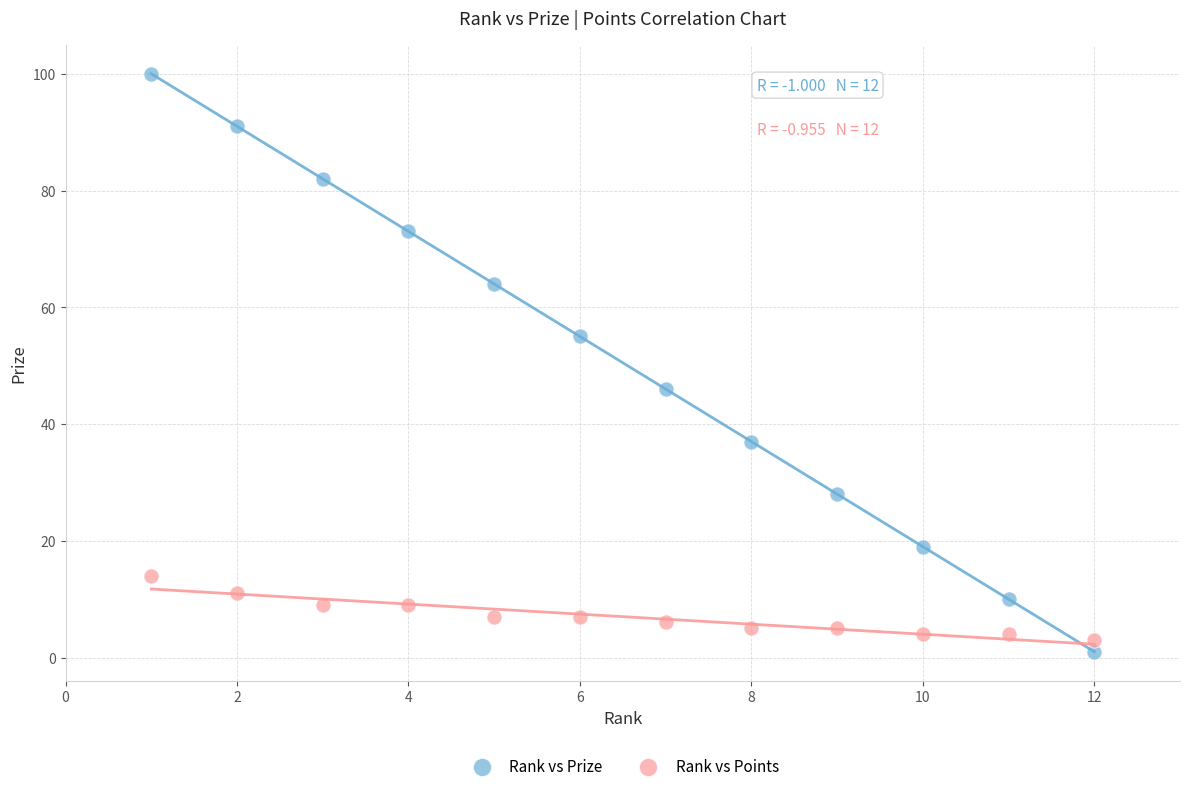

Which series has the largest Y range (max minus min)?

Rank vs Prize